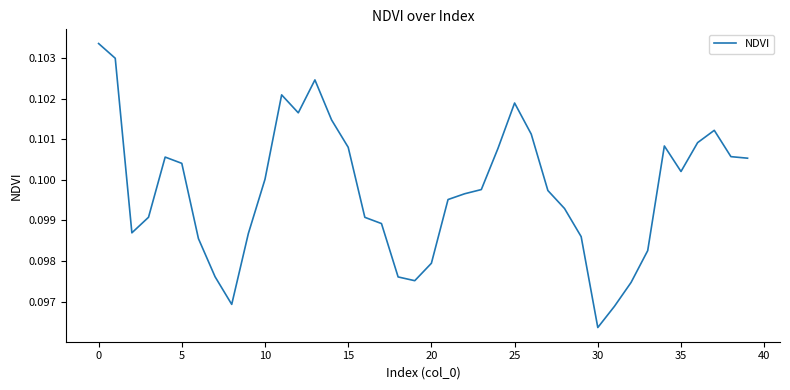

How many interior local valleys (lower than both neighbors) does the data have?

6